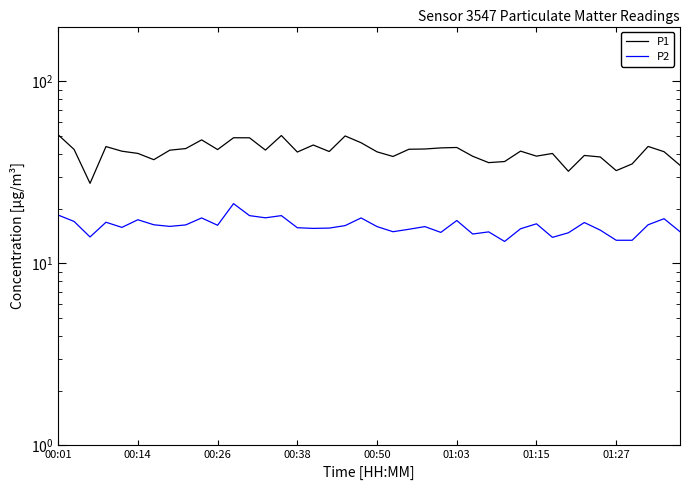

What is the difference between the second highest and second lowest values in the P1 series?

18.3